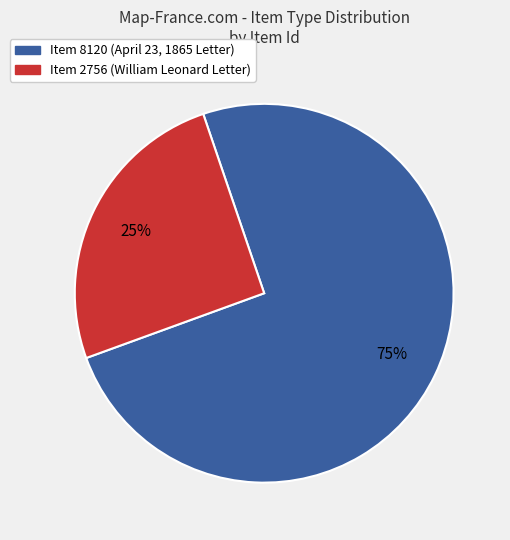

Between Item 2756 (William Leonard Letter) and Item 8120 (April 23, 1865 Letter), which is larger?

Item 8120 (April 23, 1865 Letter)